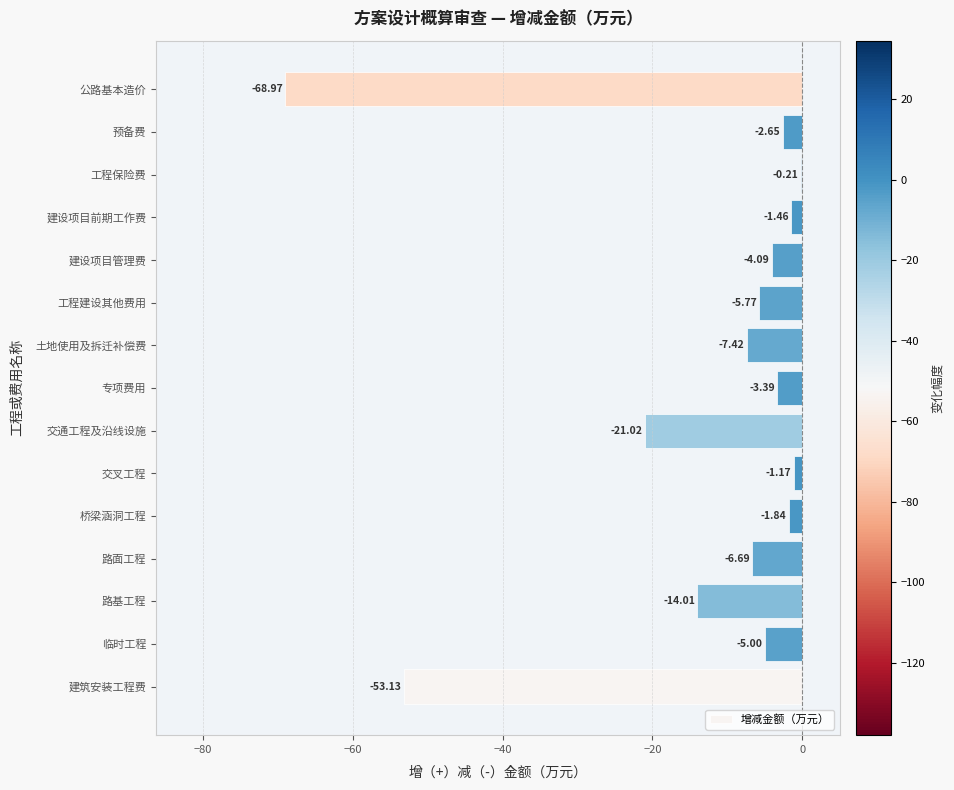

Between 建设项目前期工作费 and 路基工程, which is larger?

建设项目前期工作费